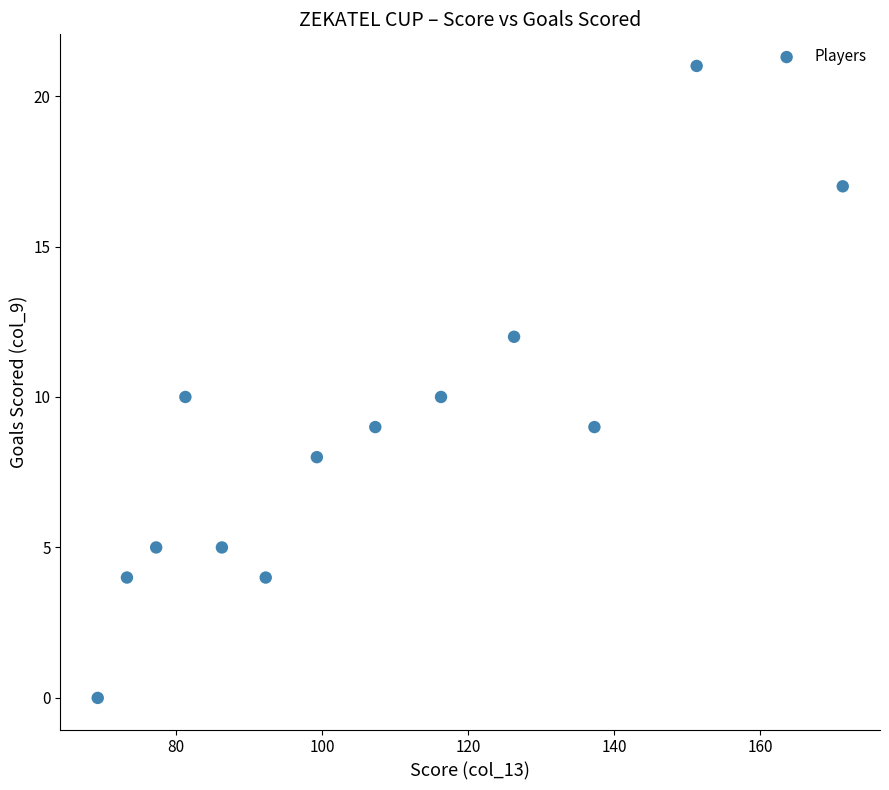

What is the range of Y values (max minus min)?

21